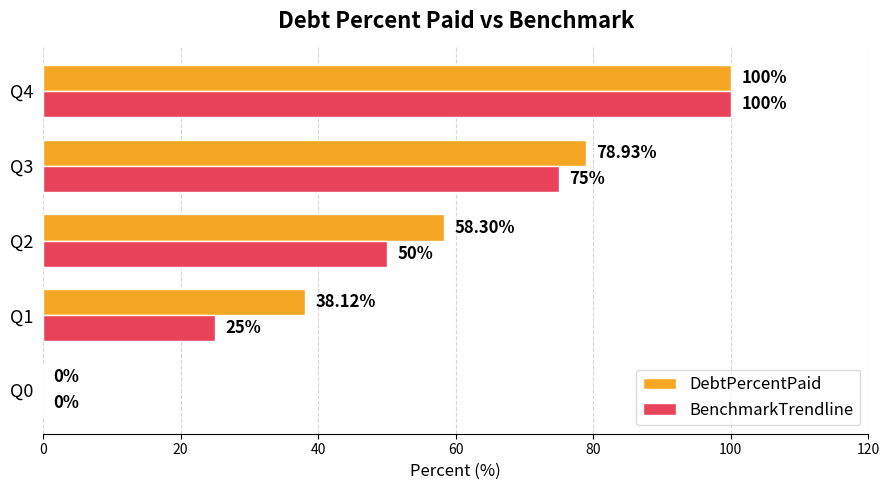

Is the value of BenchmarkTrendline at Q2 greater than the value of DebtPercentPaid at Q1?

Yes